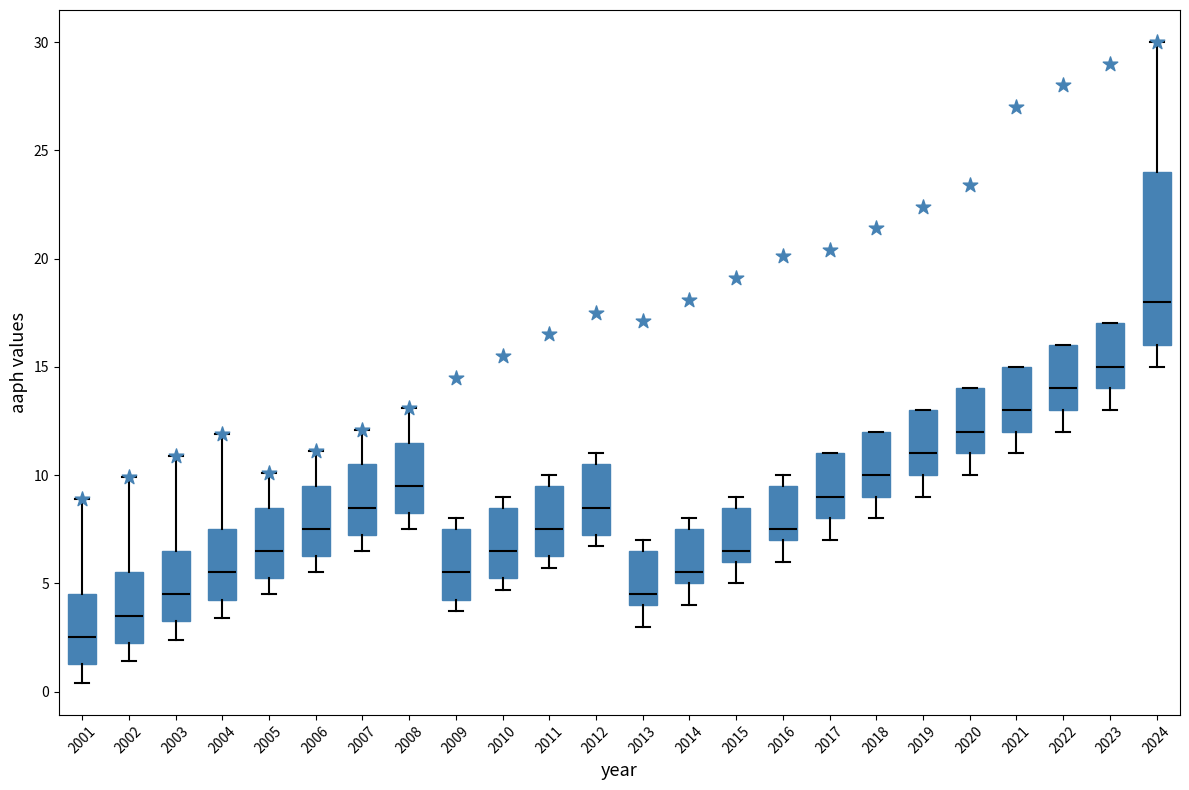

Where does the median line of the box at x = 2016 sit on the y-axis? The values are not printed on the chart, so give them approximately, as read against the axis.

7.5